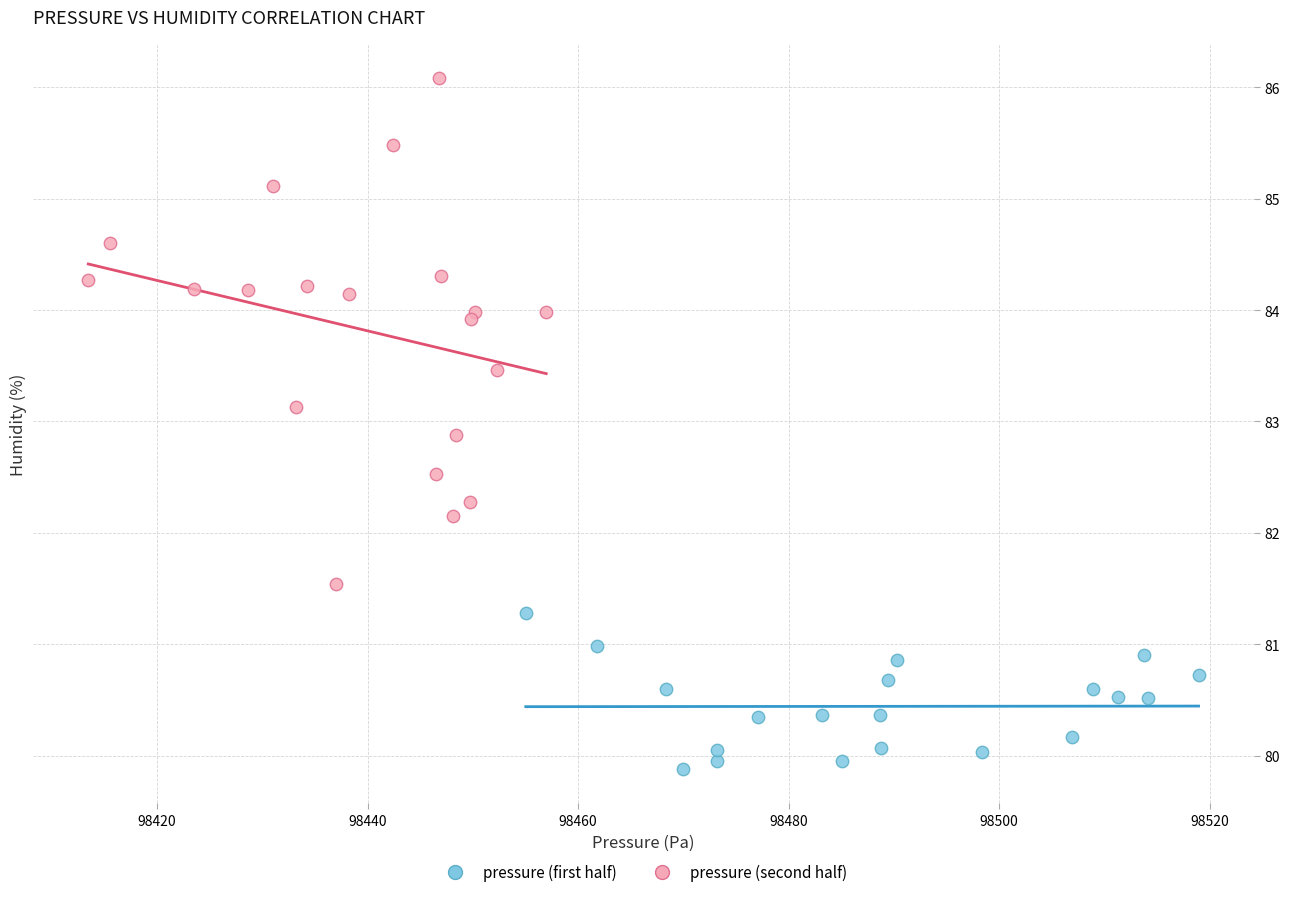

Which series contains the lowest Y value?

pressure (first half)